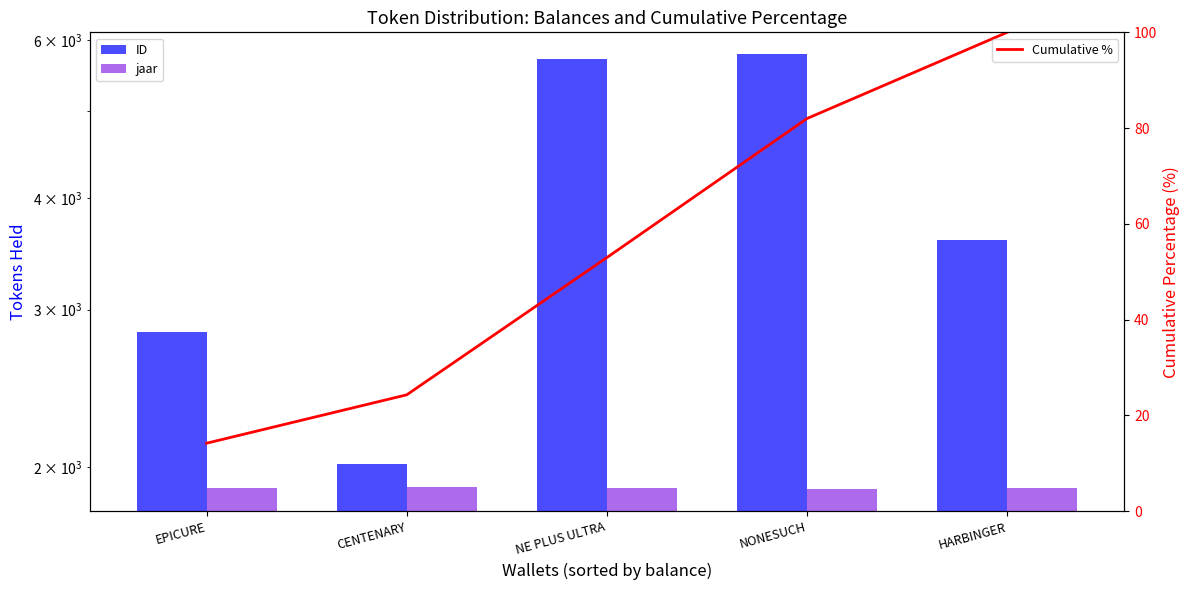

True or false: ID has a value of 2016.0 at CENTENARY.

True